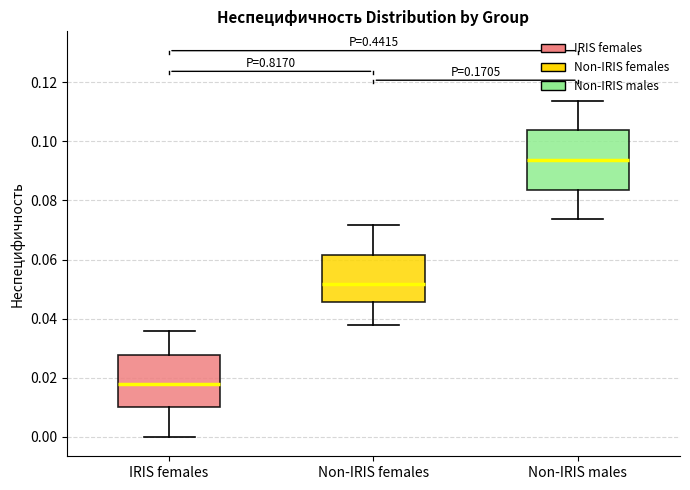

Which box's median line is the lowest?

IRIS females